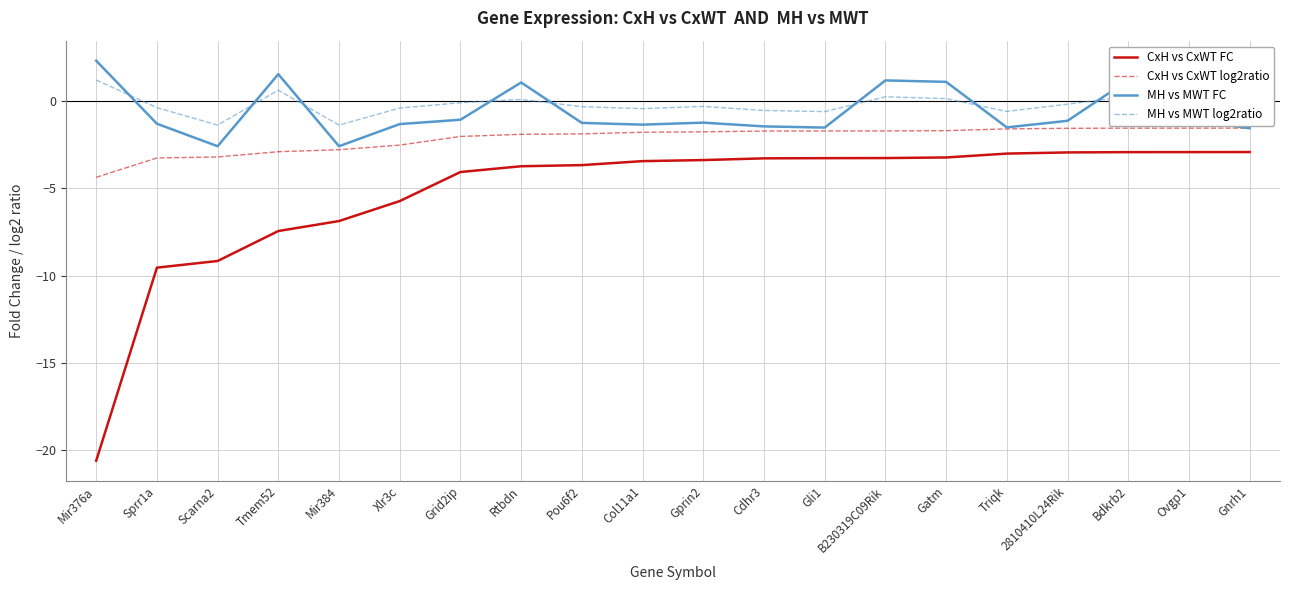

True or false: CxH vs CxWT FC and MH vs MWT FC intersect in this chart.

False